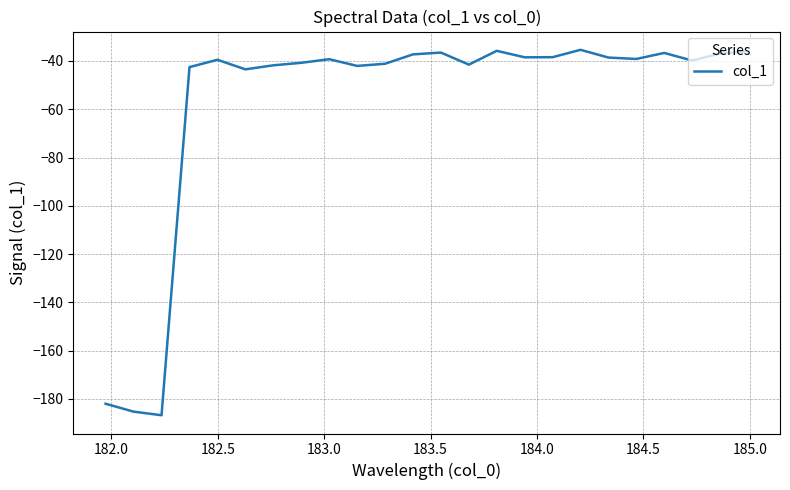

What is the smallest value displayed?

-186.8